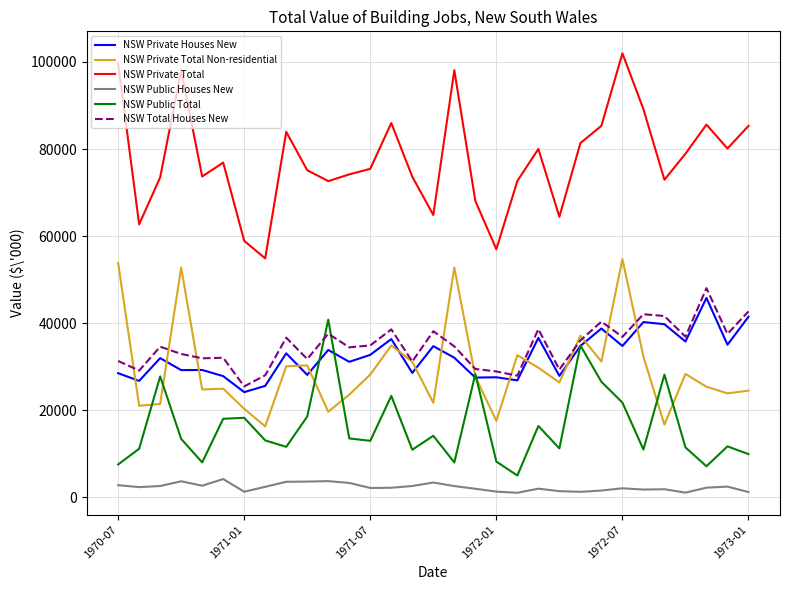

Which series has the widest spread of values?

NSW Private Total